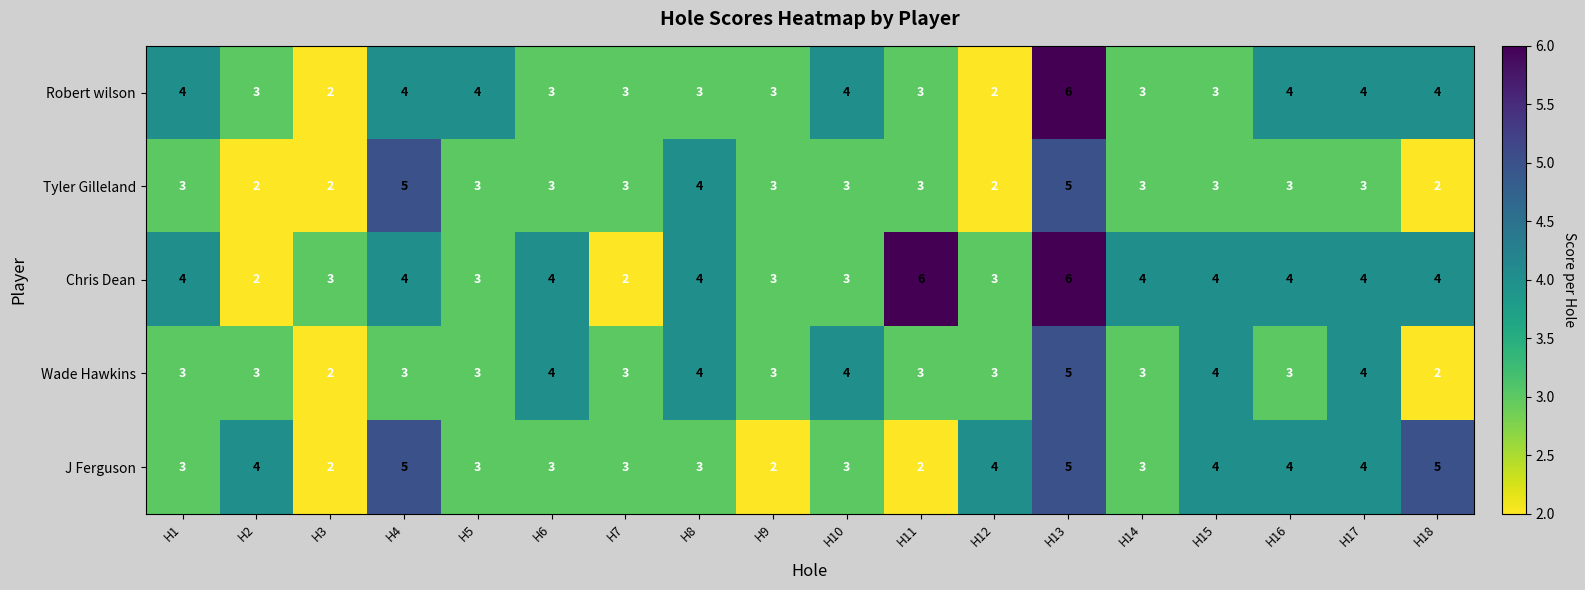

Read the Tyler Gilleland value at H9.

3